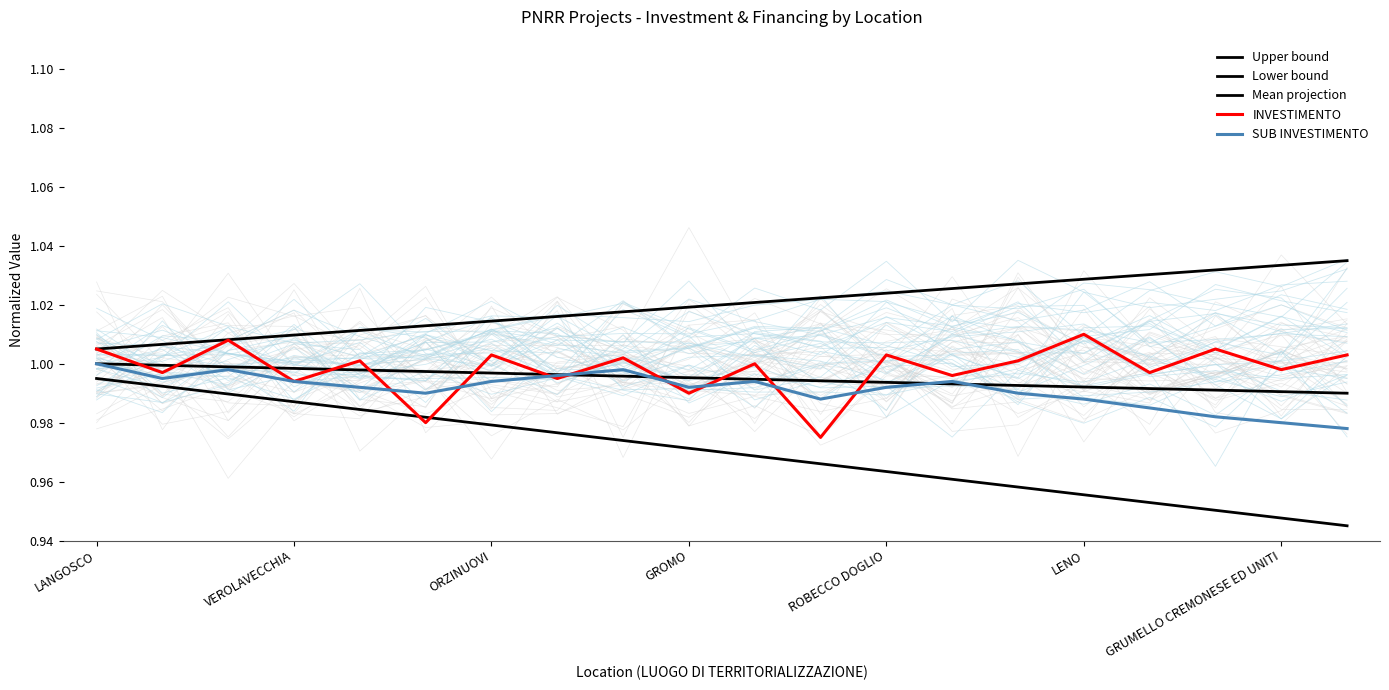

Where is INVESTIMENTO nearest to the value 0?

11